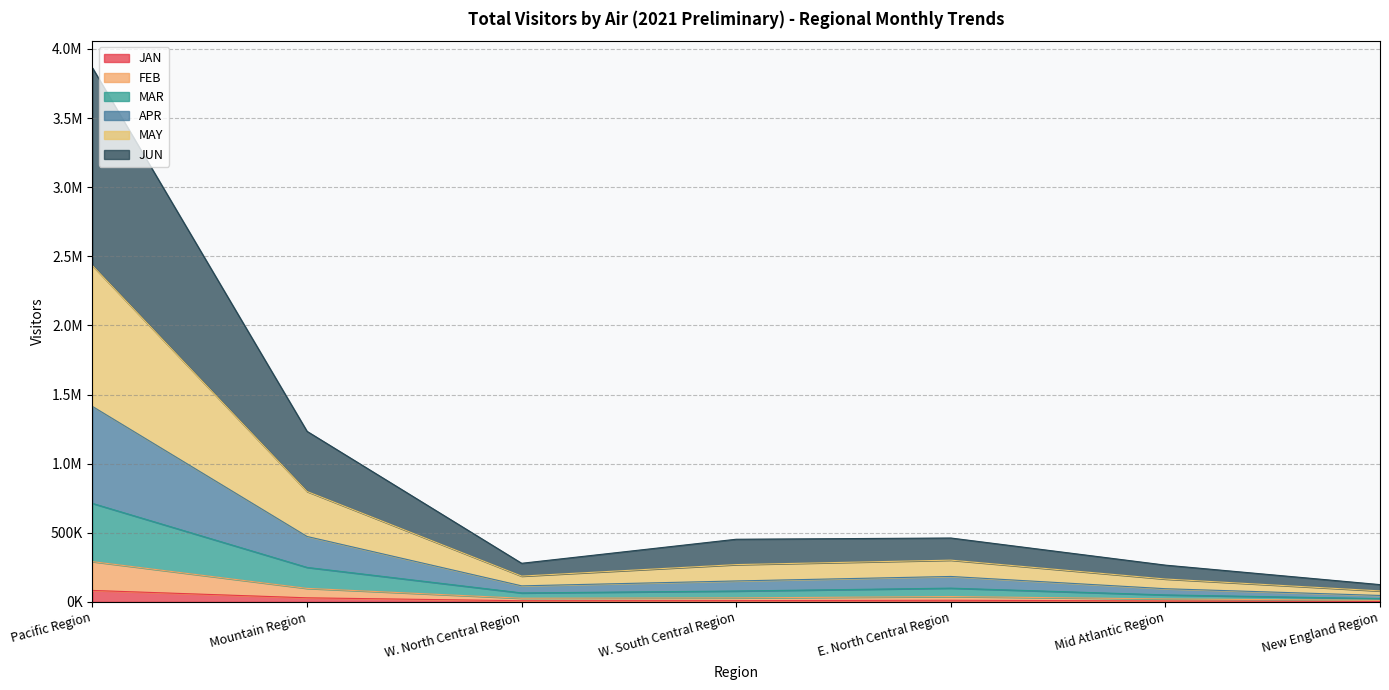

Which category has the lowest value in the MAR series?

New England Region